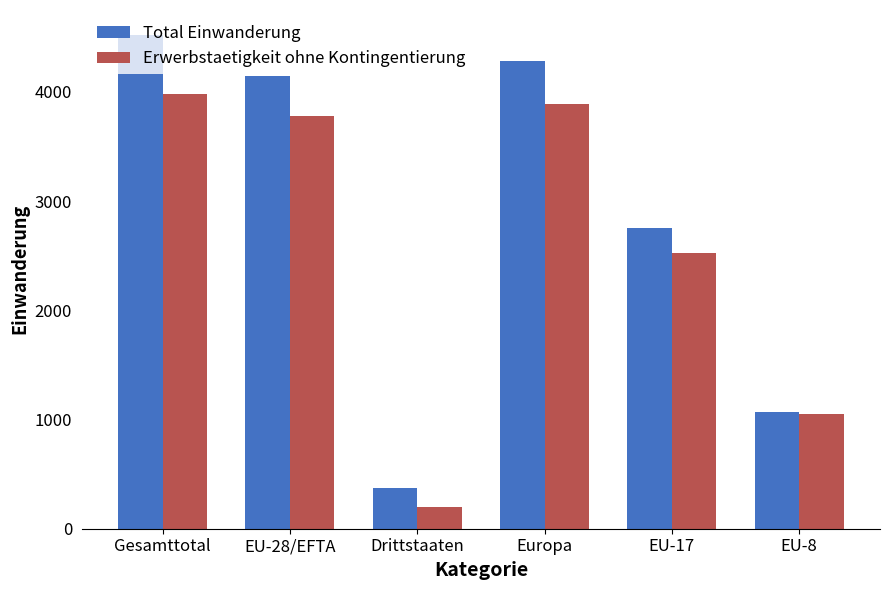

What is the value of the Erwerbstaetigkeit ohne Kontingentierung bar at the 6th from the left?

1046